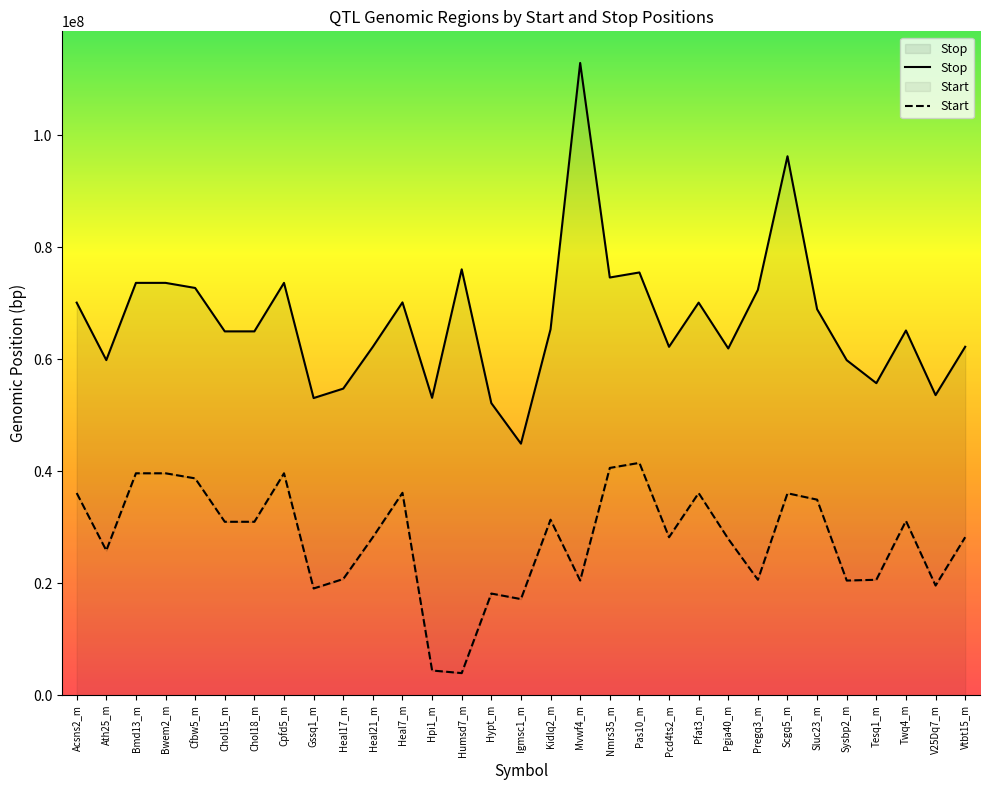

What position from the left is Pregq3_m?

24